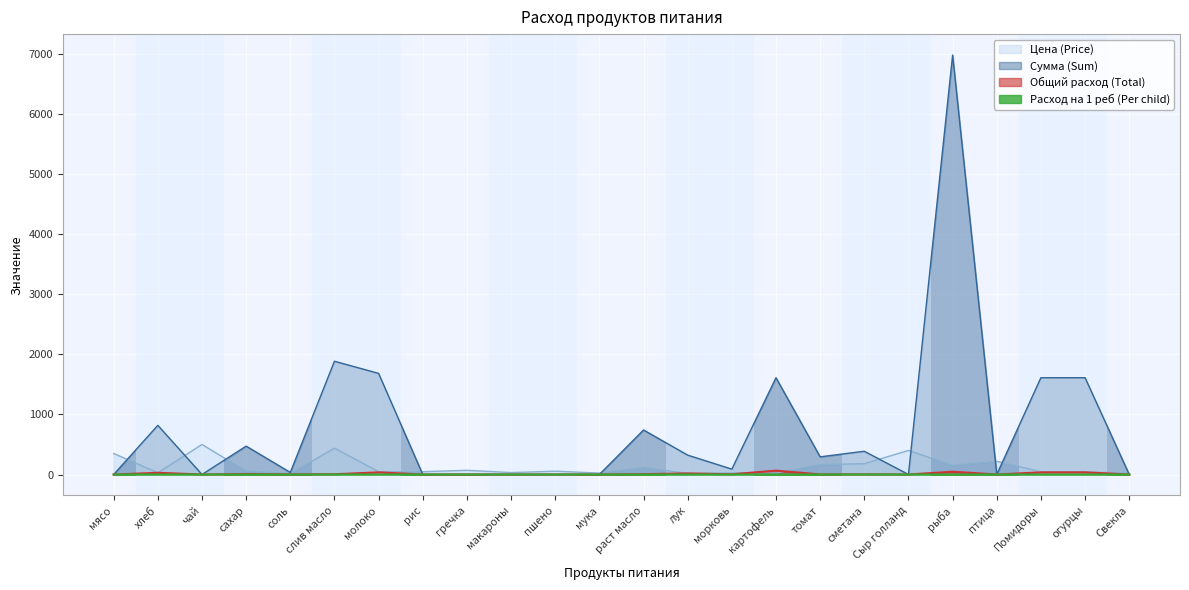

How many lines are shown in the chart?

4